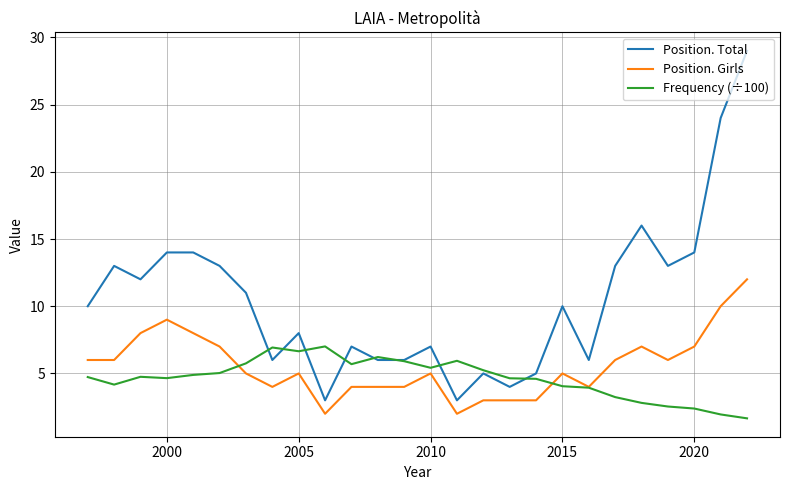

List the series in order of their overall mean, highest first.

Position. Total, Position. Girls, Frequency (÷100)